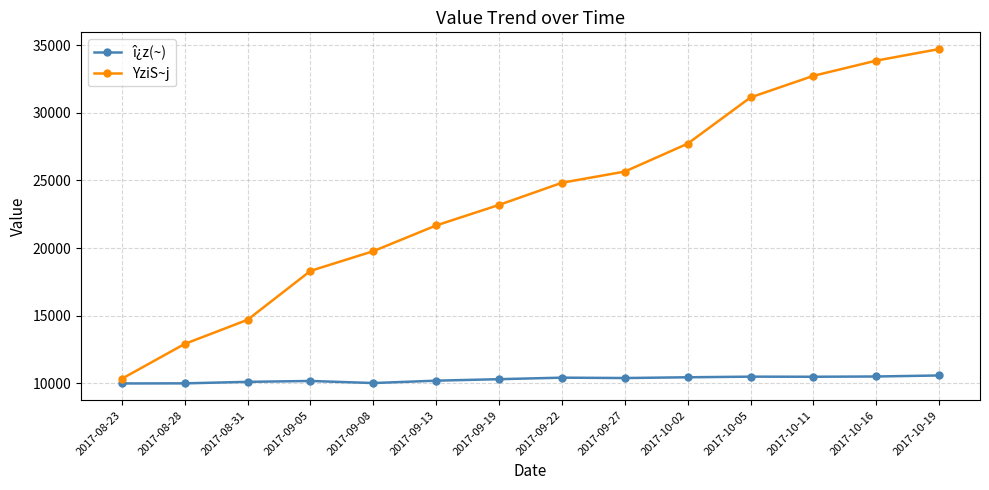

True or false: î¿z(~) has more than 0 points higher than both neighbors.

True